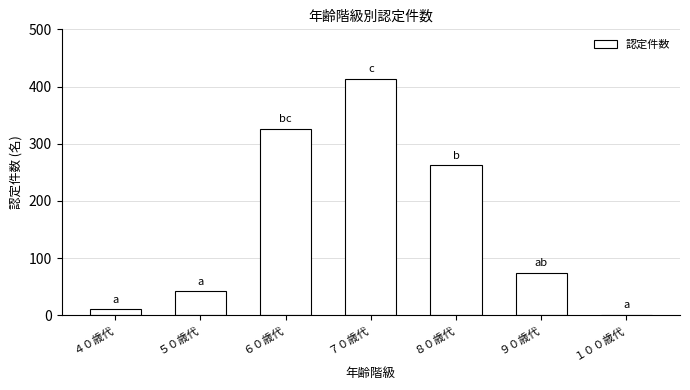

Reading left to right, what are all the values shown in this chart?

４０歳代=10	５０歳代=42	６０歳代=326	７０歳代=414	８０歳代=262	９０歳代=74	１００歳代=1